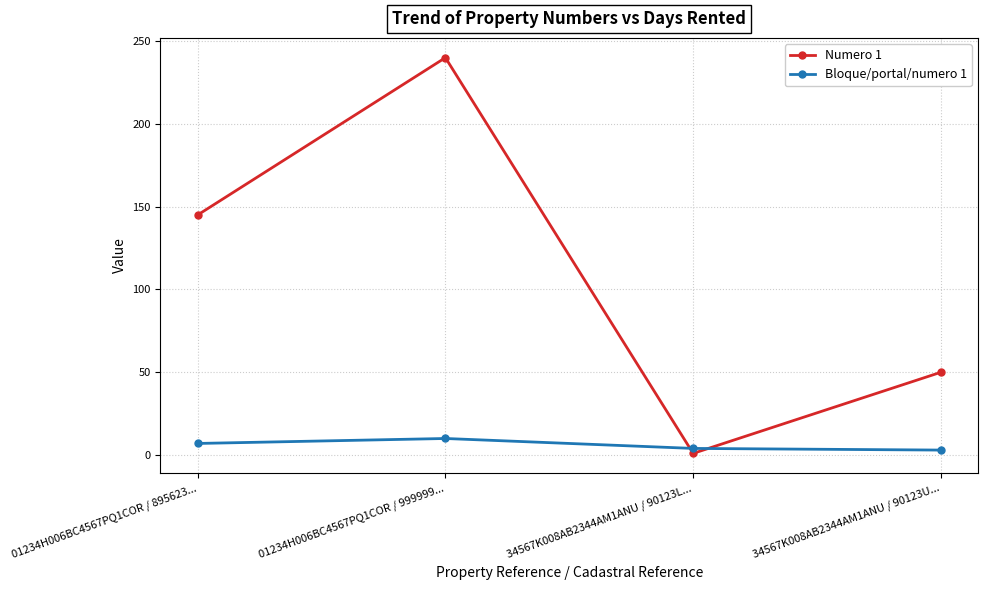

What are all the series names shown in the legend?

Numero 1, Bloque/portal/numero 1